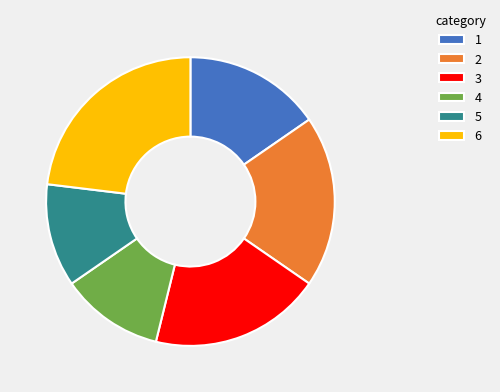

Count the number of slices in the pie.

6